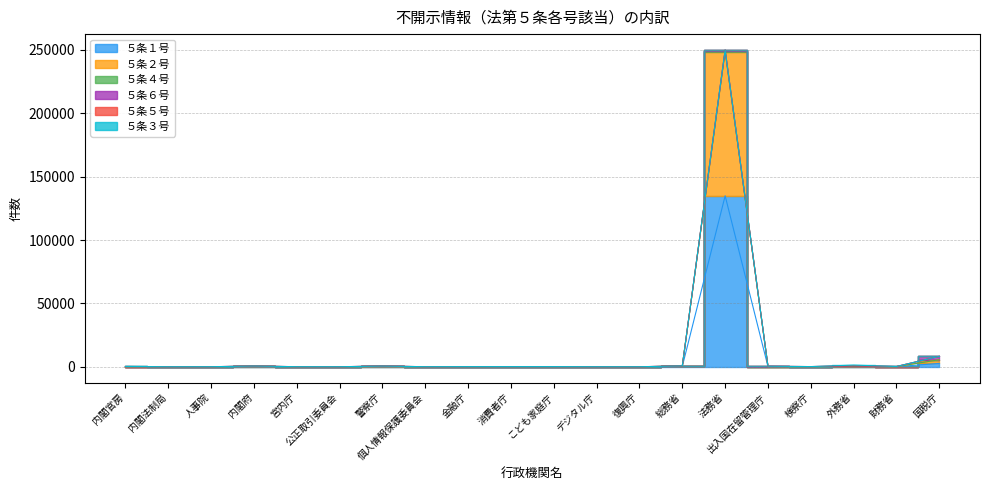

What is the total value across all series at 公正取引委員会?

24